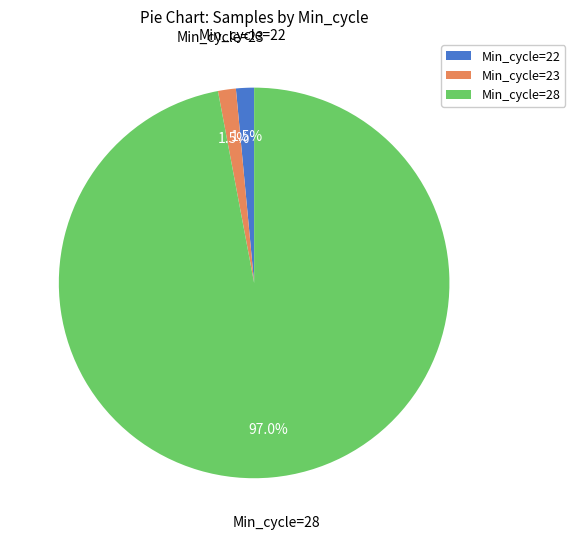

How much of the chart is everything except Min_cycle=23?

98.5%